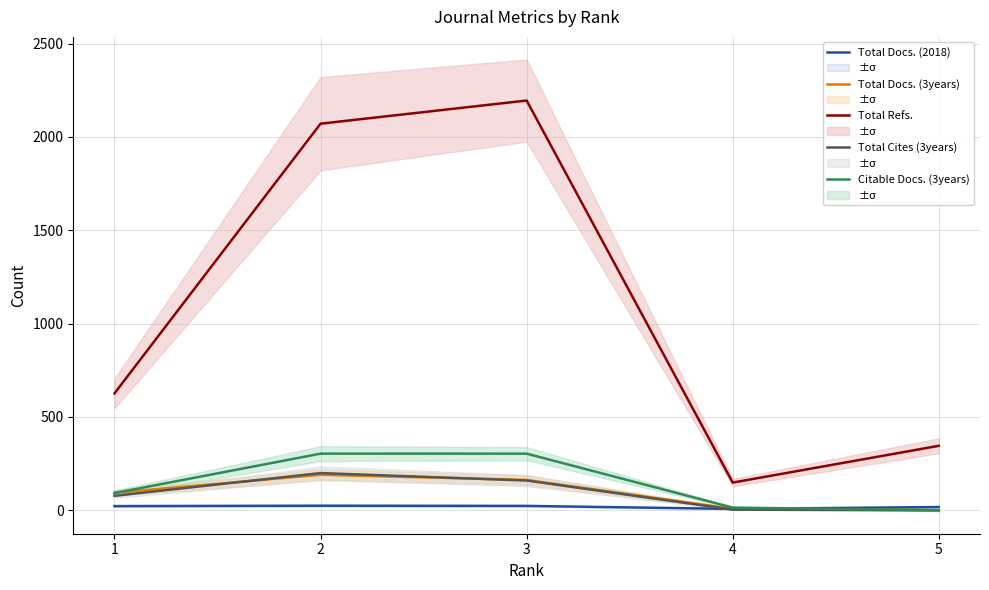

Reading right to left, extract all data points from this chart.

Total Docs. (2018): 5=17	4=7	3=23	2=24	1=22
Total Docs. (3years): 5=0	4=8	3=162	2=190	1=93
Total Refs.: 5=345	4=148	3=2195	2=2071	1=626
Total Cites (3years): 5=0	4=3	3=159	2=199	1=77
Citable Docs. (3years): 5=0	4=14	3=303	2=303	1=92